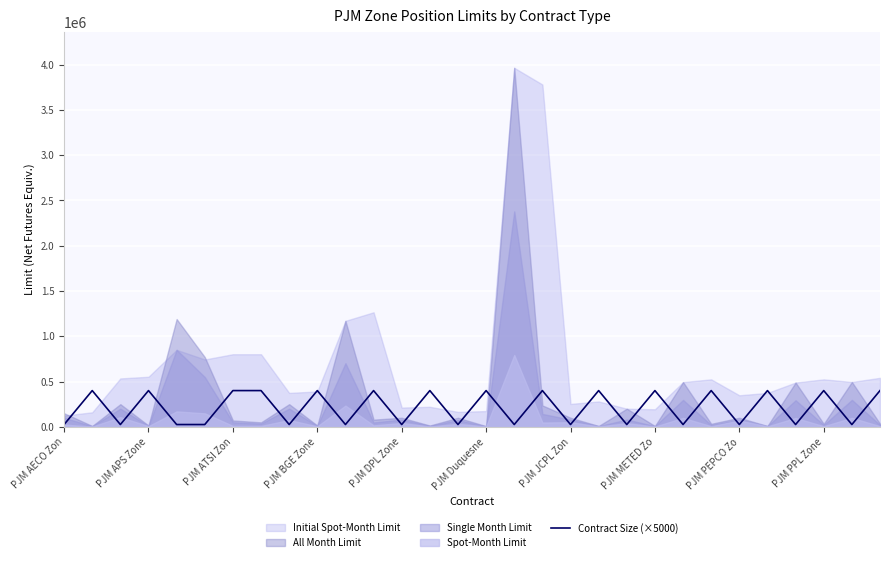

Is it true that the value at 16 is 34276?

False